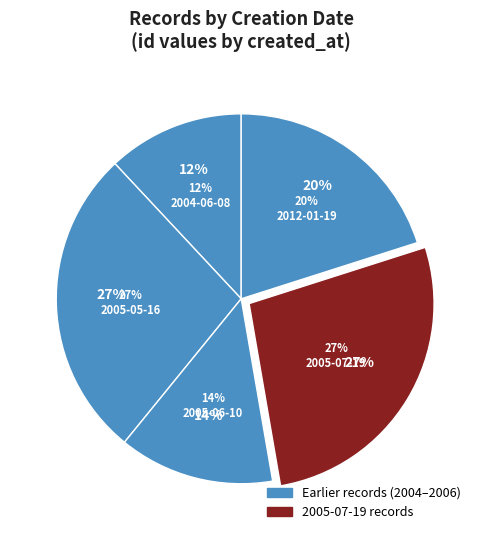

Which has a higher value, 2004-06-08 or 2005-07-19 (1)?

2005-07-19 (1)